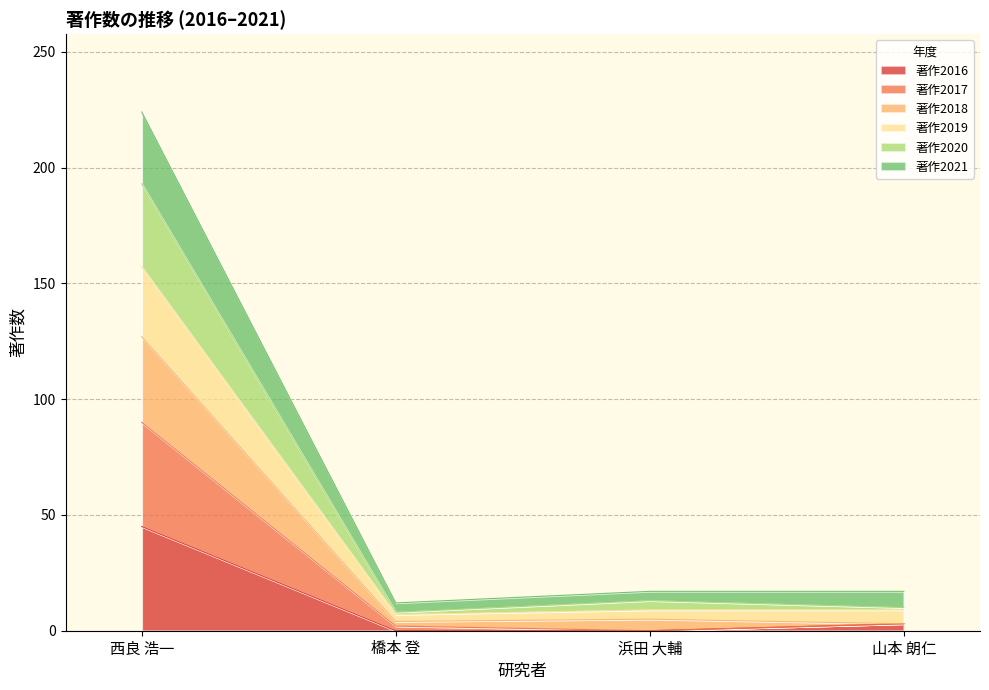

How many positive values does the 著作2016 series have?

2